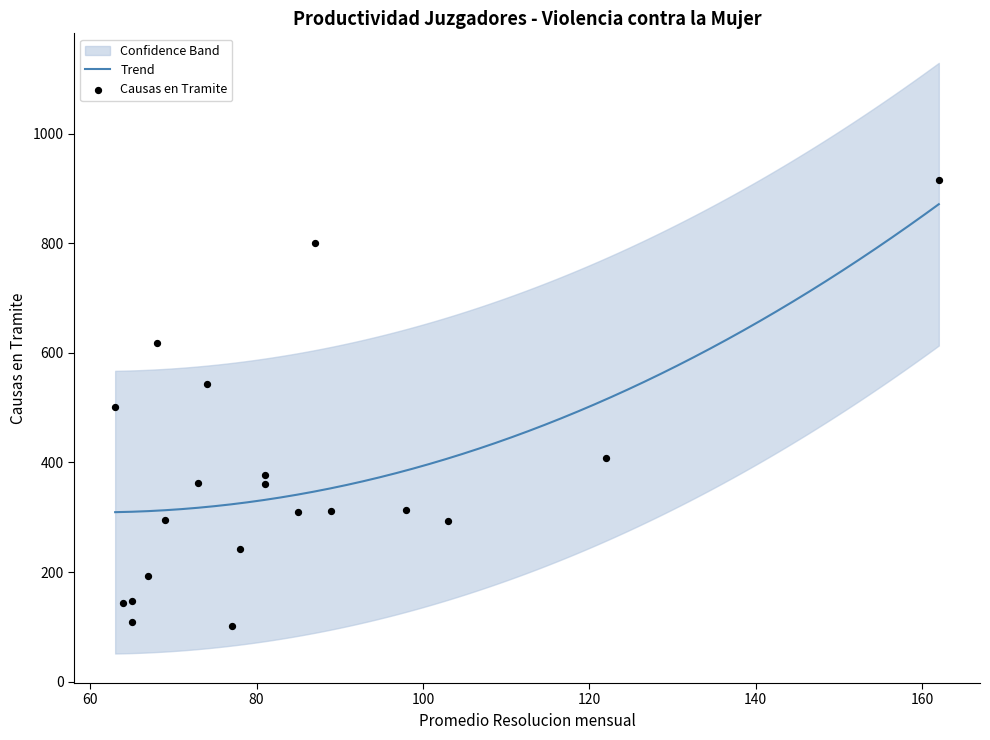

What is the highest value of the Trend series?

871.3